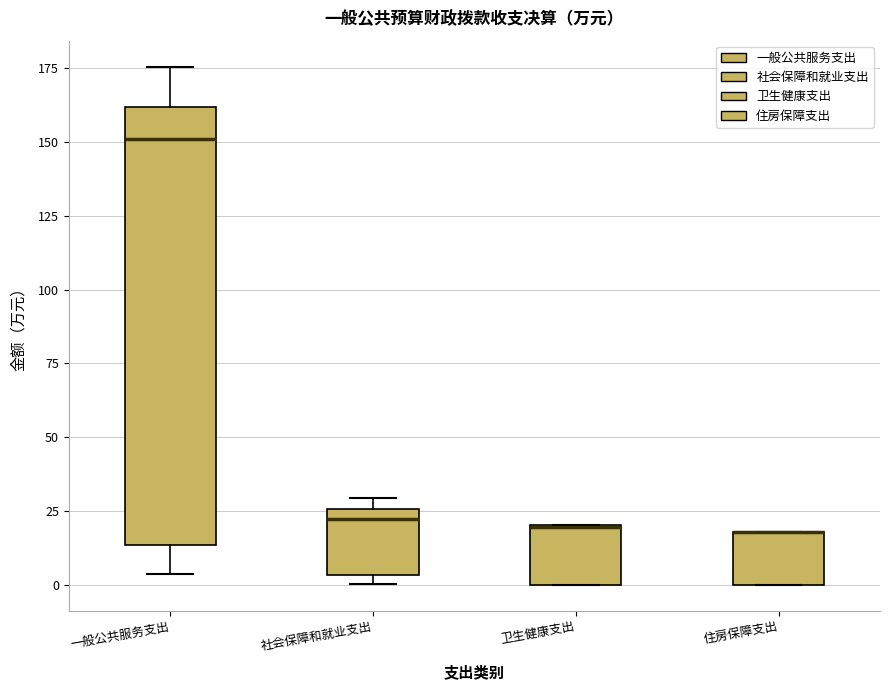

Where does the upper whisker of the box for 一般公共服务支出 end on the y-axis? The values are not printed on the chart, so give them approximately, as read against the axis.

175